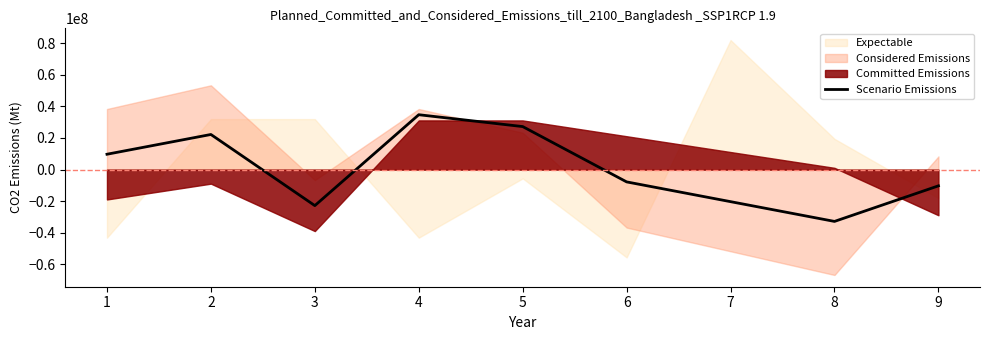

True or false: there are more than 2 points higher than both neighbors.

False